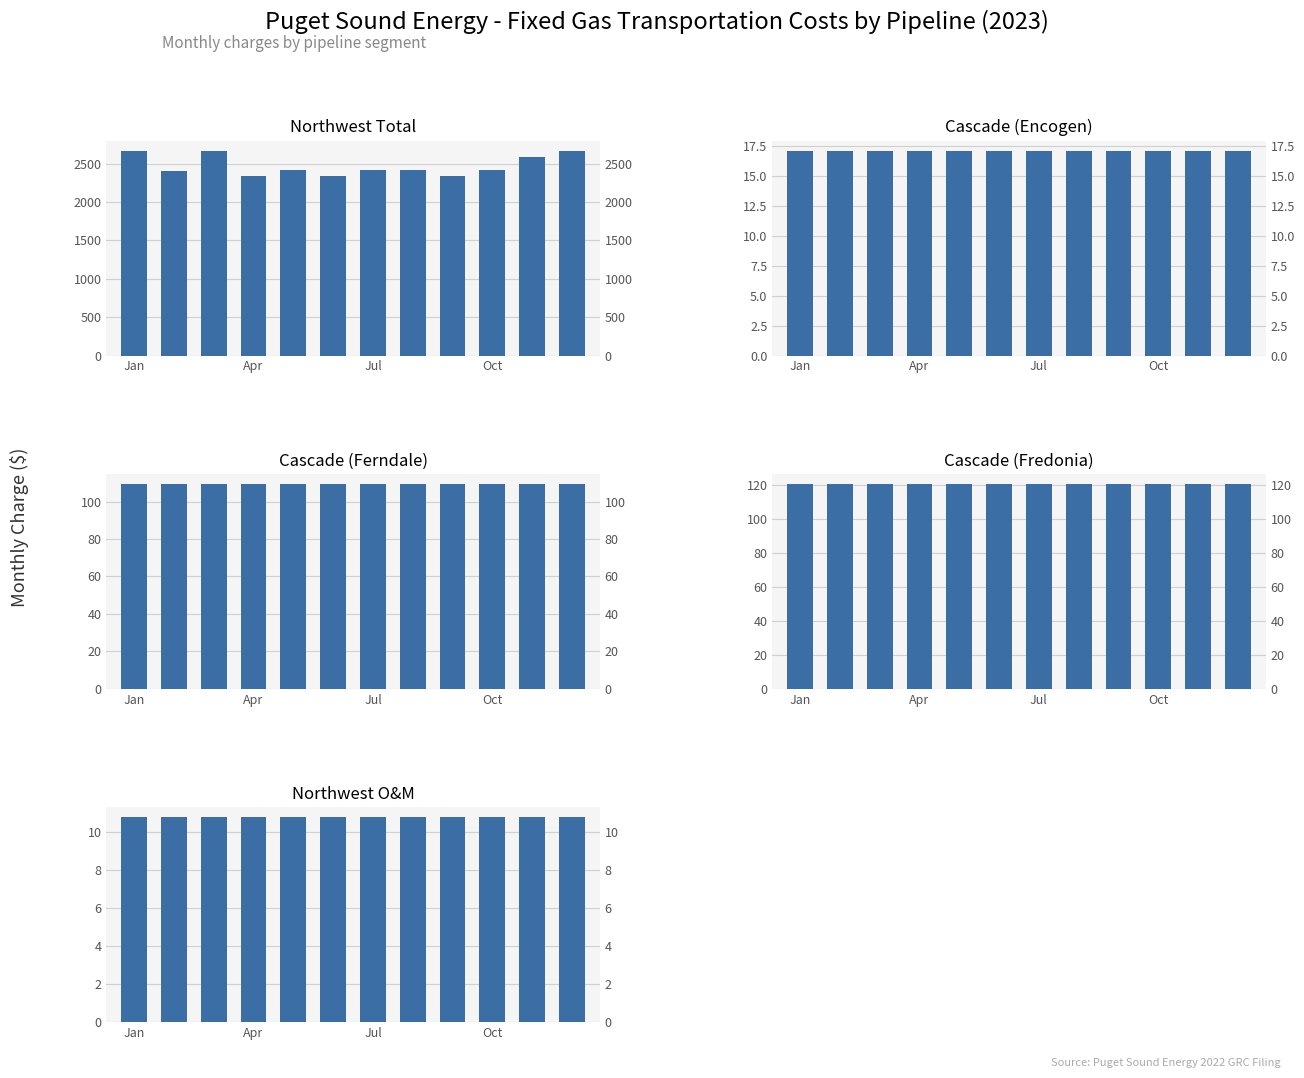

The Cascade (Fredonia) series shows 164.6 at Oct. True or false?

False